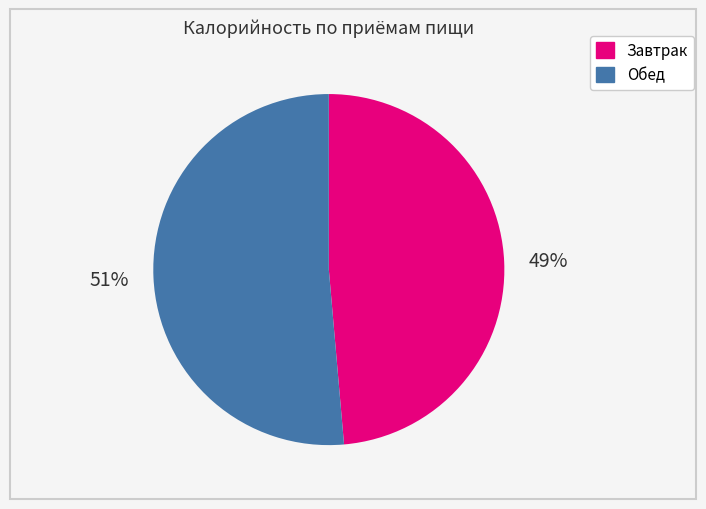

To the nearest percent, what is the combined percentage of Обед and Завтрак?

100%